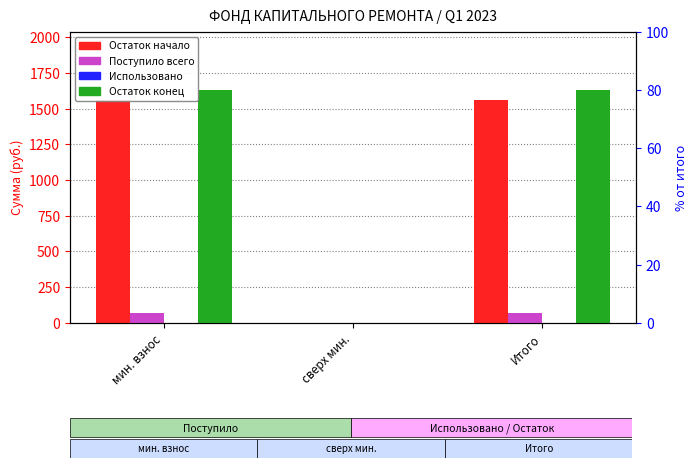

Rank the series at сверх мин. from highest to lowest value.

Остаток начало, Поступило всего, Использовано, Остаток конец